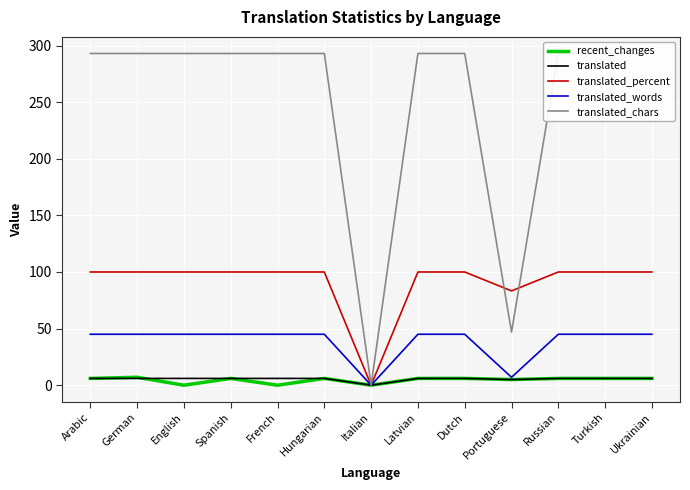

What is the difference between the maximum and minimum values in the translated_percent series?

100.0